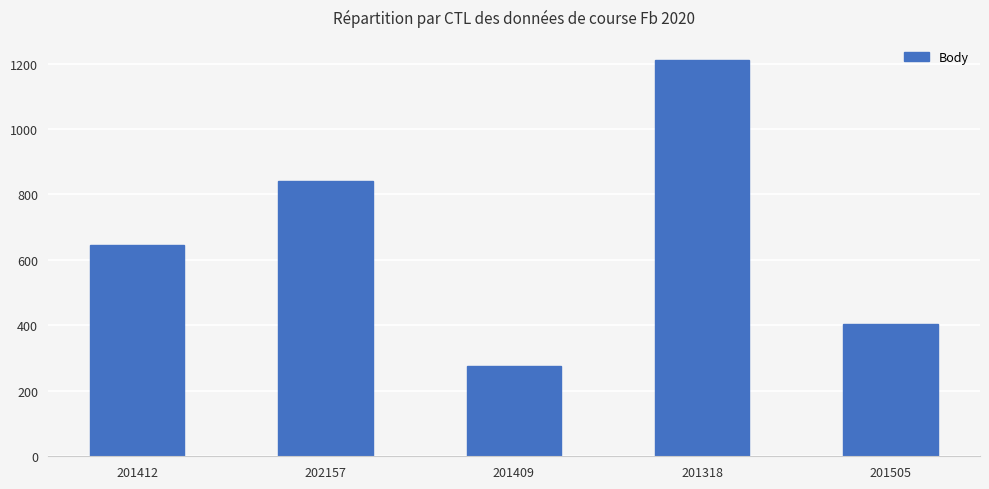

Where is the data nearest to the value 744?

201412